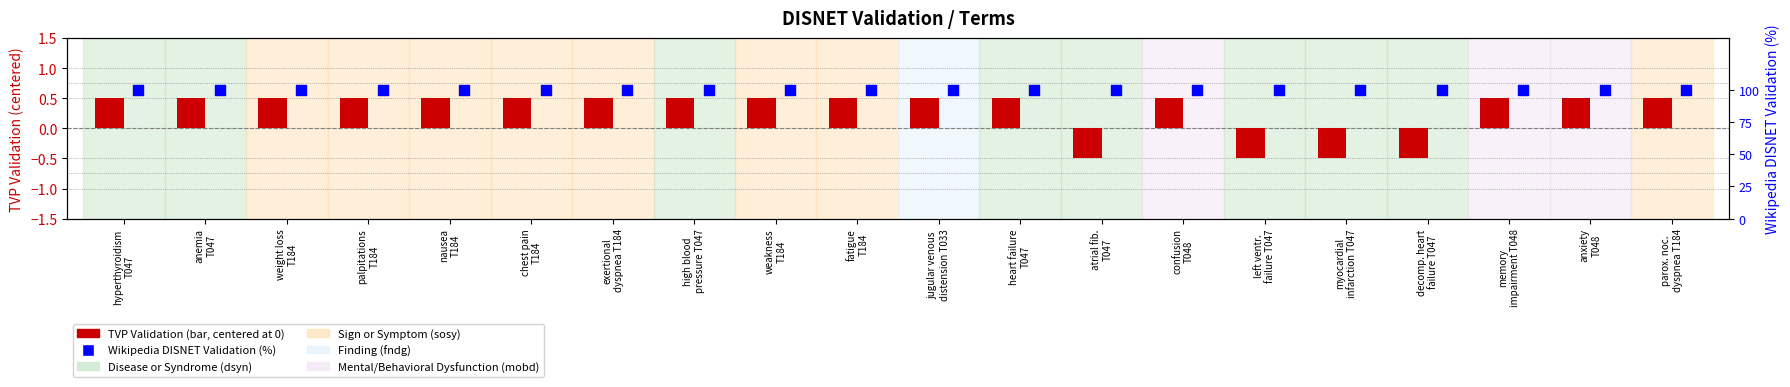

What is the total value across all series at myocardial
infarction T047?

99.5